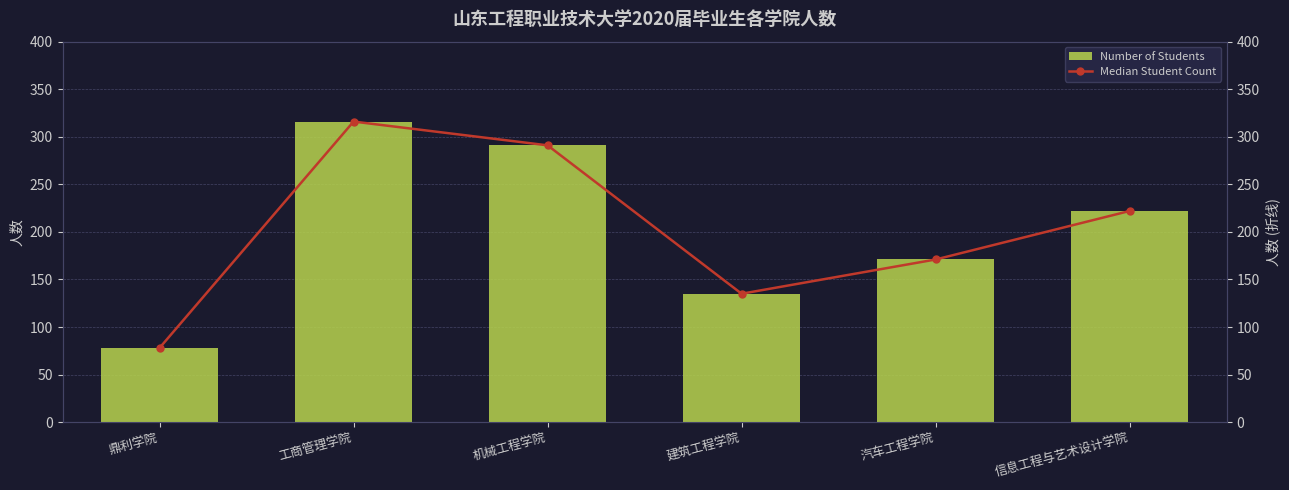

At which label does Number of Students reach its peak?

工商管理学院